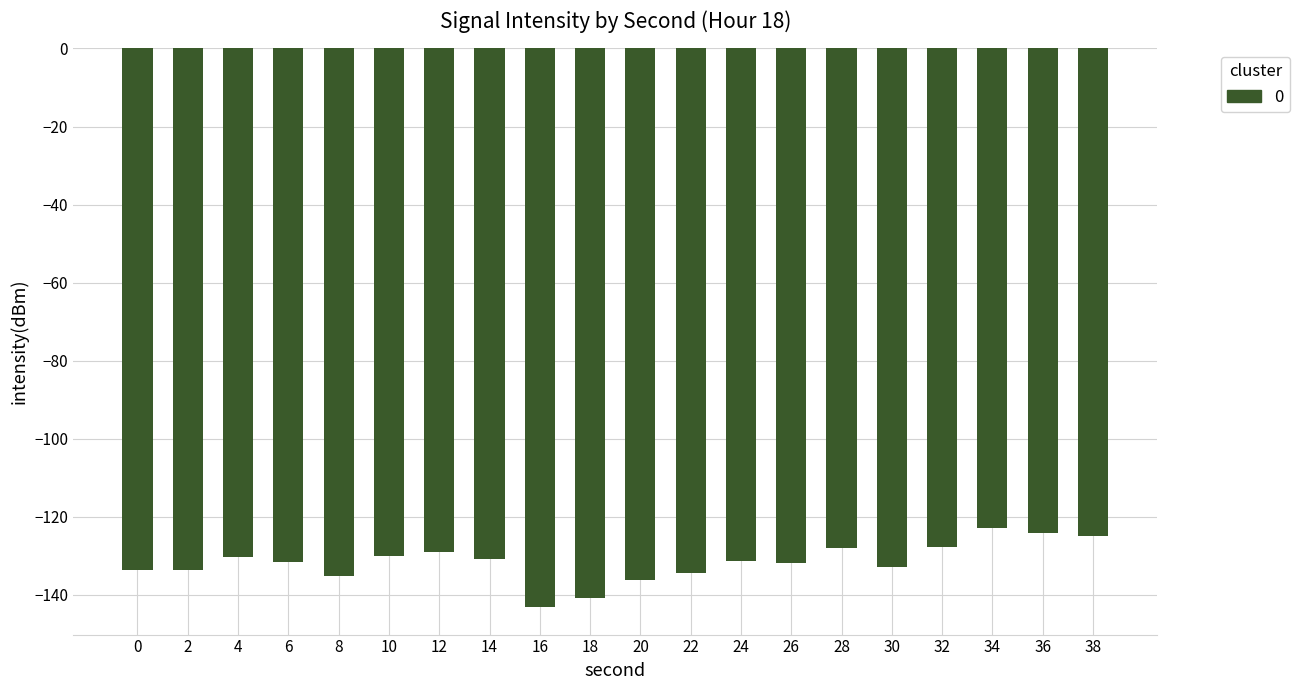

Which has a higher value, 12 or 18?

12